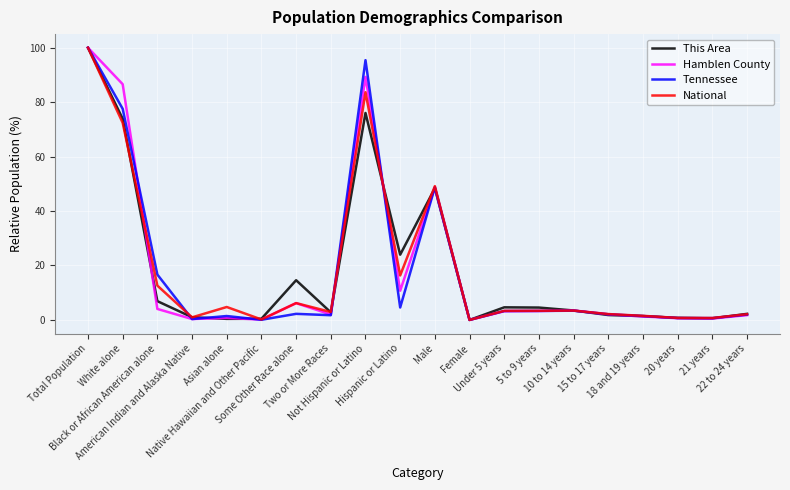

True or false: Hamblen County has a value of 48.7 at Male.

True